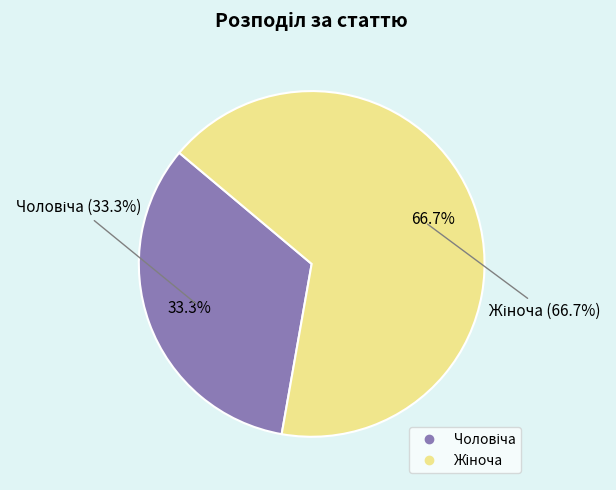

Is it true that Чоловіча is 33% of the pie?

True